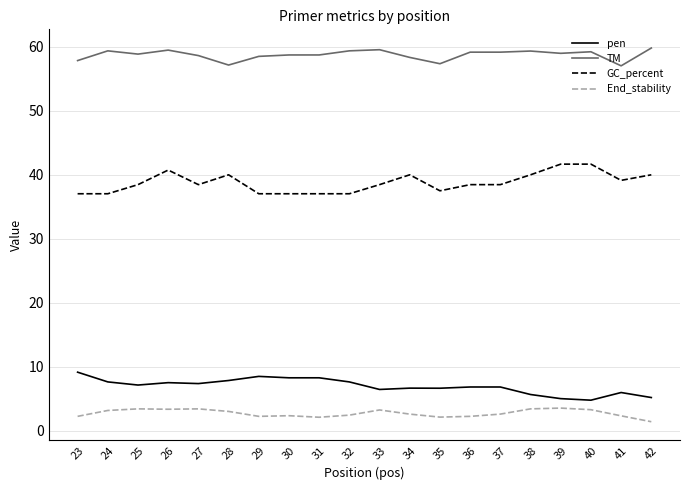

Rank the series by their maximum value, from highest to lowest.

TM, GC_percent, pen, End_stability